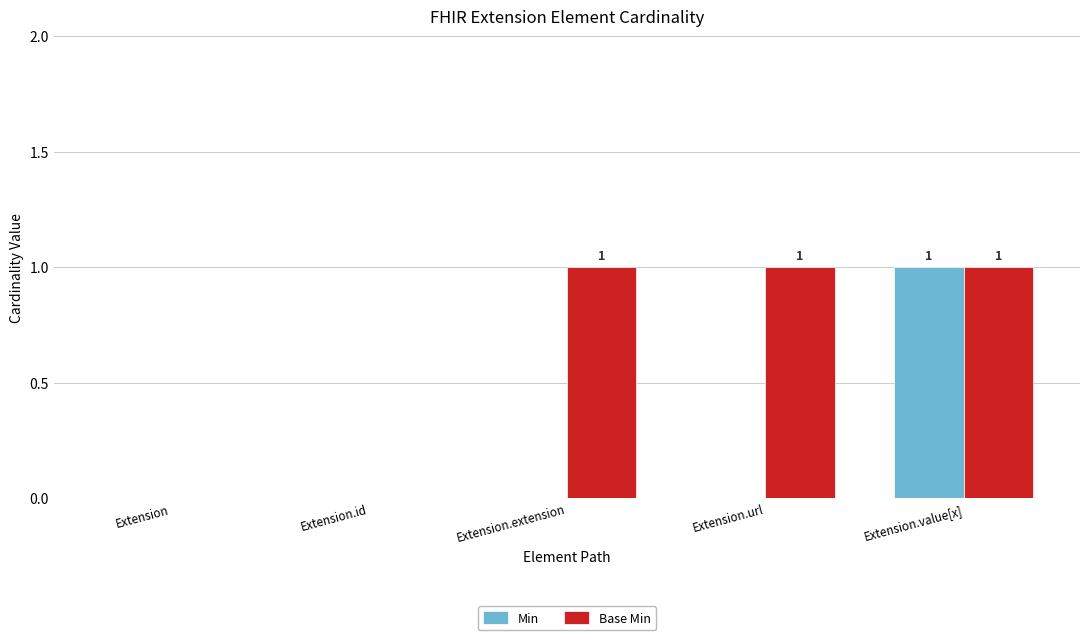

What is the average value of the Base Min series?

1